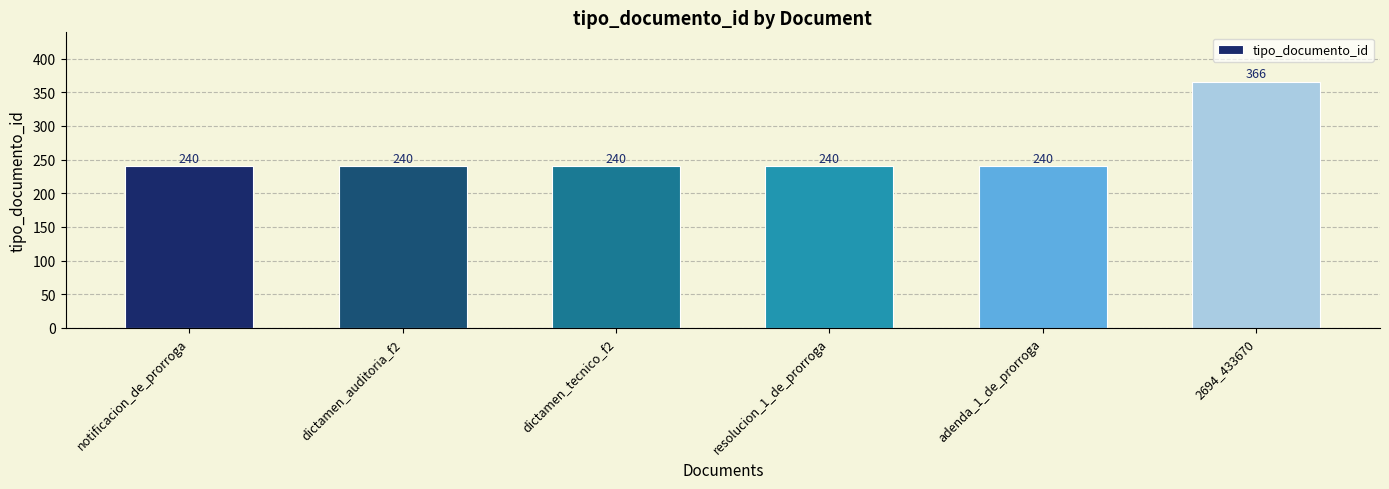

Approximately how many times larger is the value at adenda_1_de_prorroga compared to dictamen_auditoria_f2?

1.0